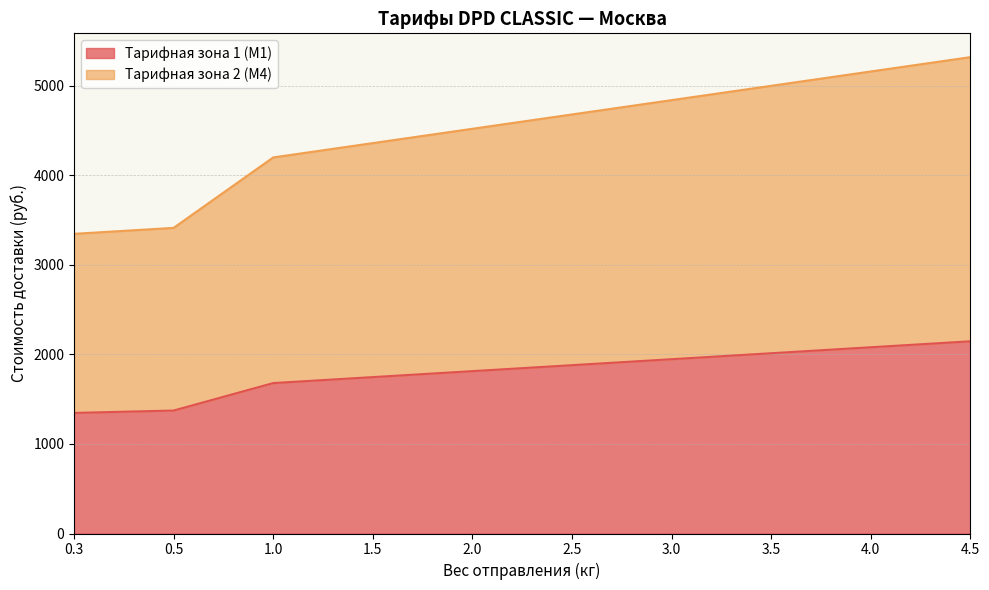

Where is Тарифная зона 1 (М1) nearest to the value 1746?

1.5